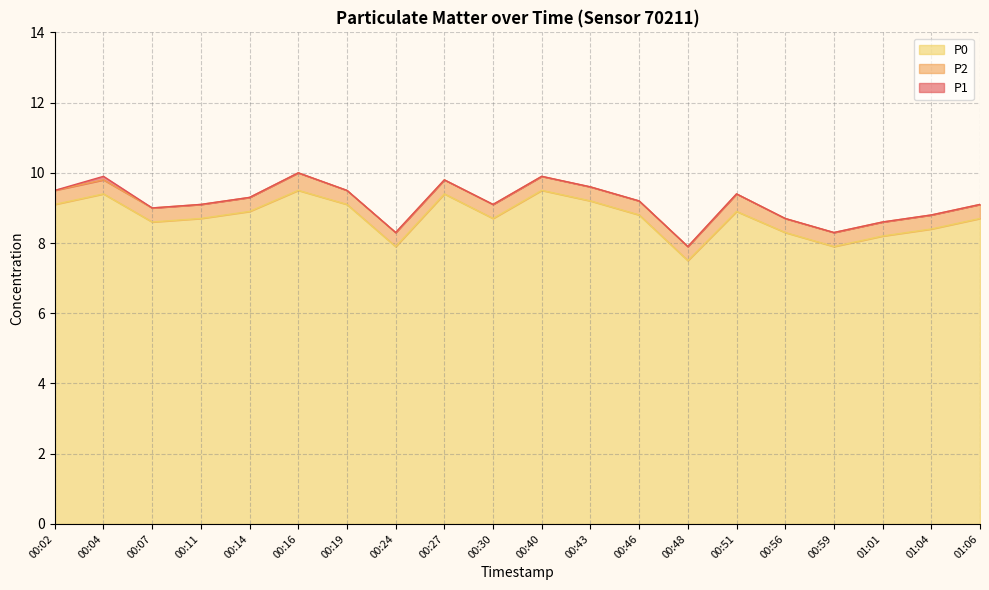

True or false: P0 and P2 cross at least once.

False